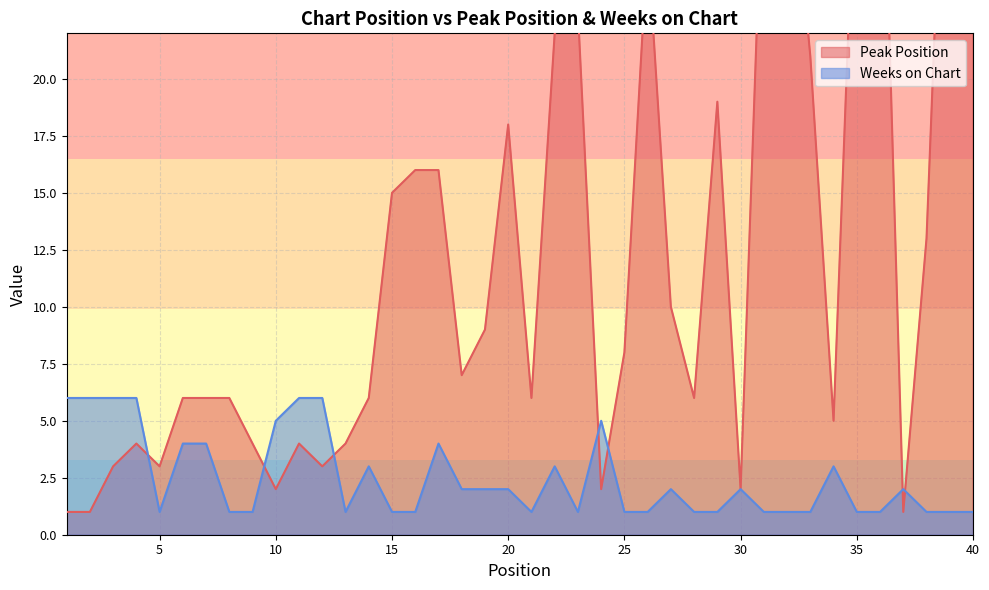

Reading left to right, list all the values displayed in this chart.

Peak Position: 1	1	3	4	3	6	6	6	4	2	4	3	4	6	15	16	16	7	9	18	6	22	23	2	8	26	10	6	19	2	31	32	21	5	32	36	1	13	39	40
Weeks on Chart: 6	6	6	6	1	4	4	1	1	5	6	6	1	3	1	1	4	2	2	2	1	3	1	5	1	1	2	1	1	2	1	1	1	3	1	1	2	1	1	1